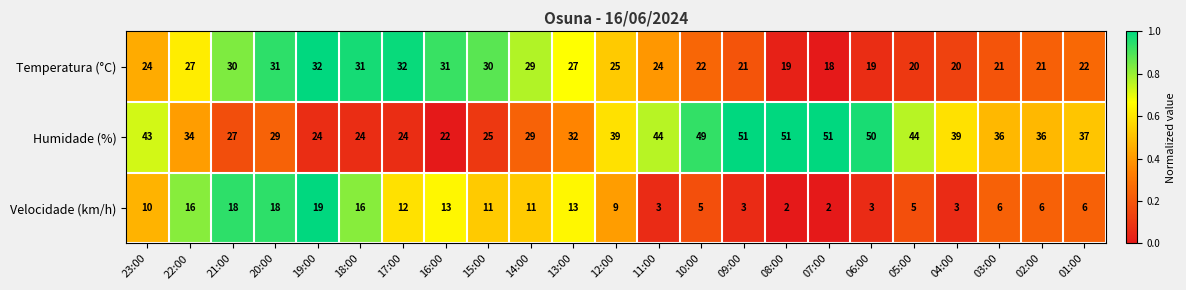

Where is Velocidade (km/h) nearest to the value 10?

23:00